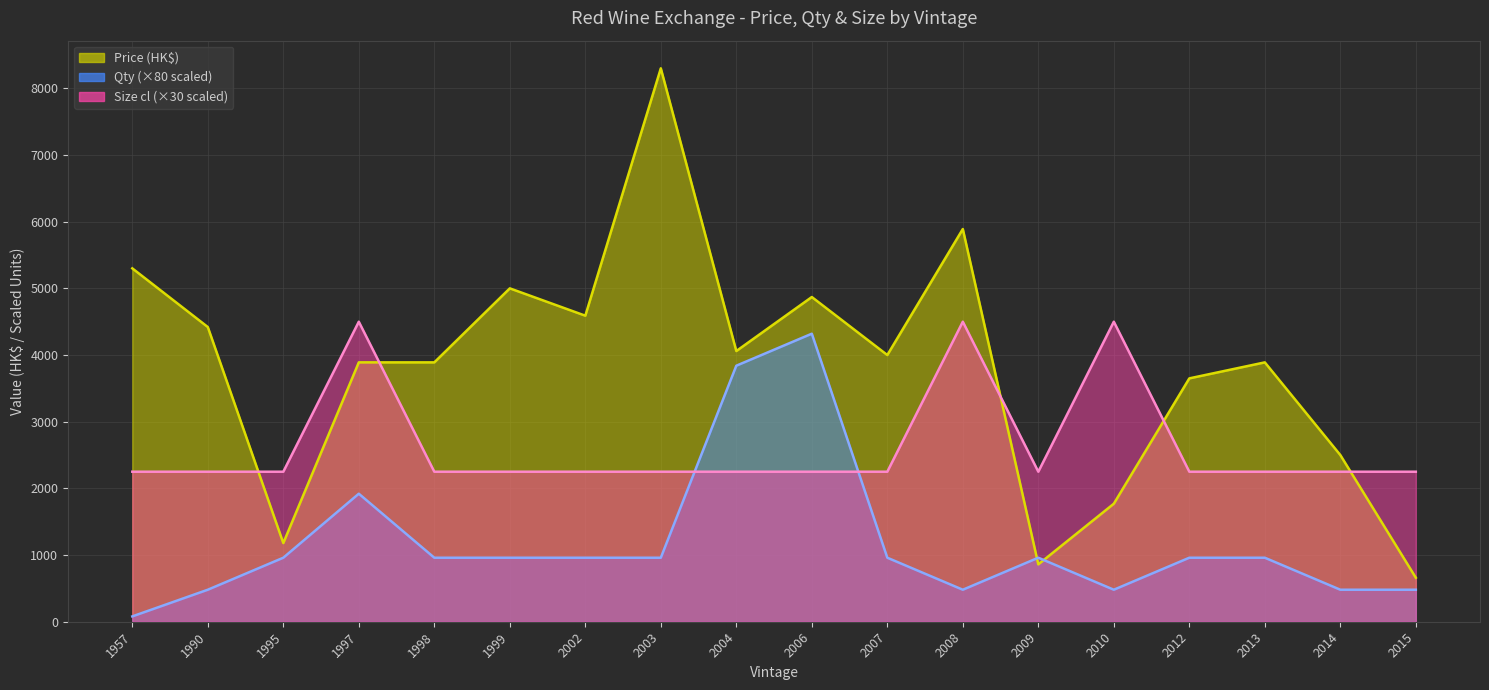

How many values in the Qty series exceed 960?

3